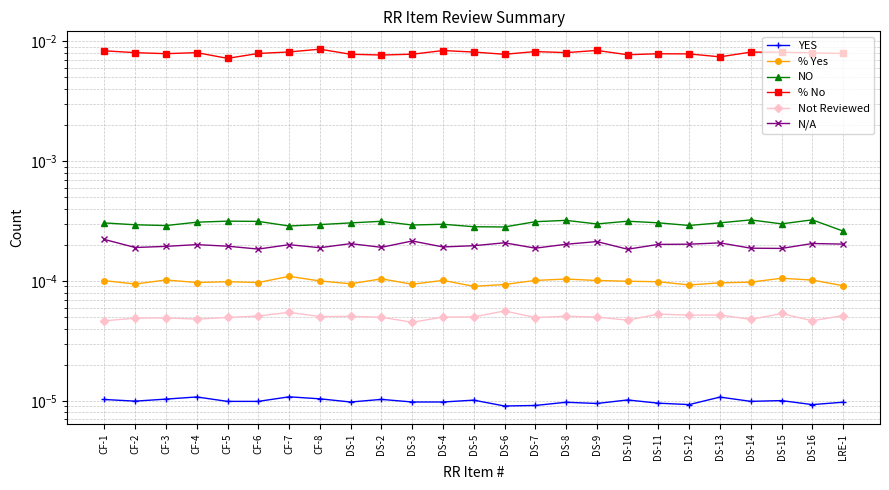

Is the value of NO at CF-8 greater than the value of % No at DS-13?

No